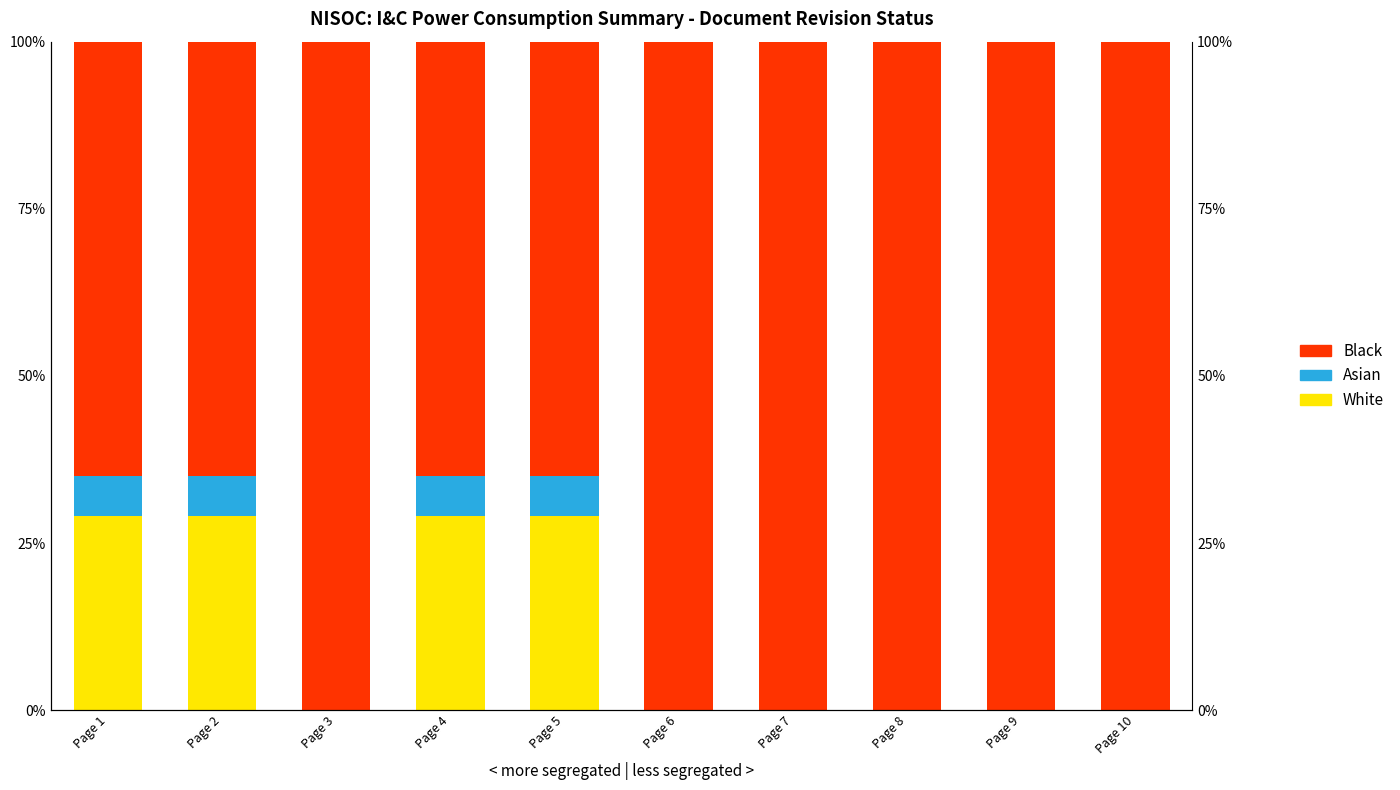

Which label corresponds to the smallest value in the chart?

Page 3